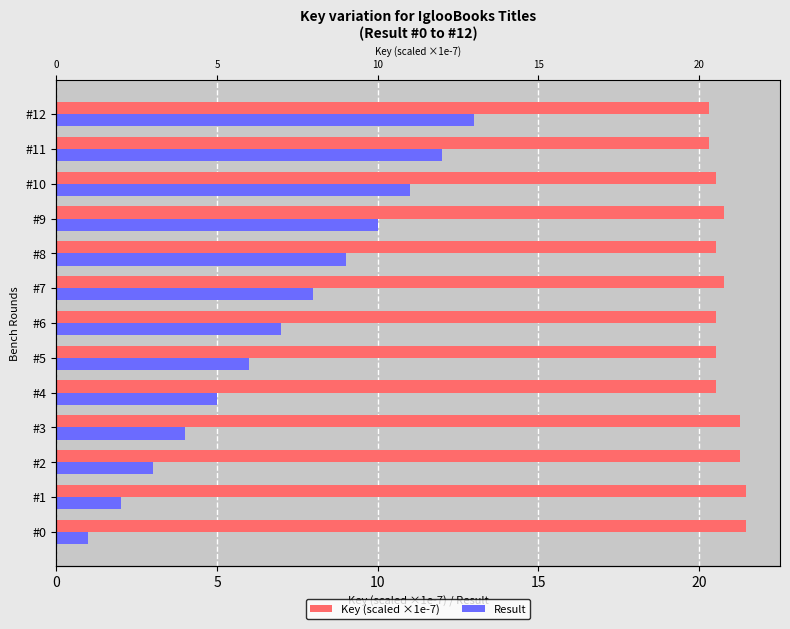

Which series has the largest range (max minus min)?

Result